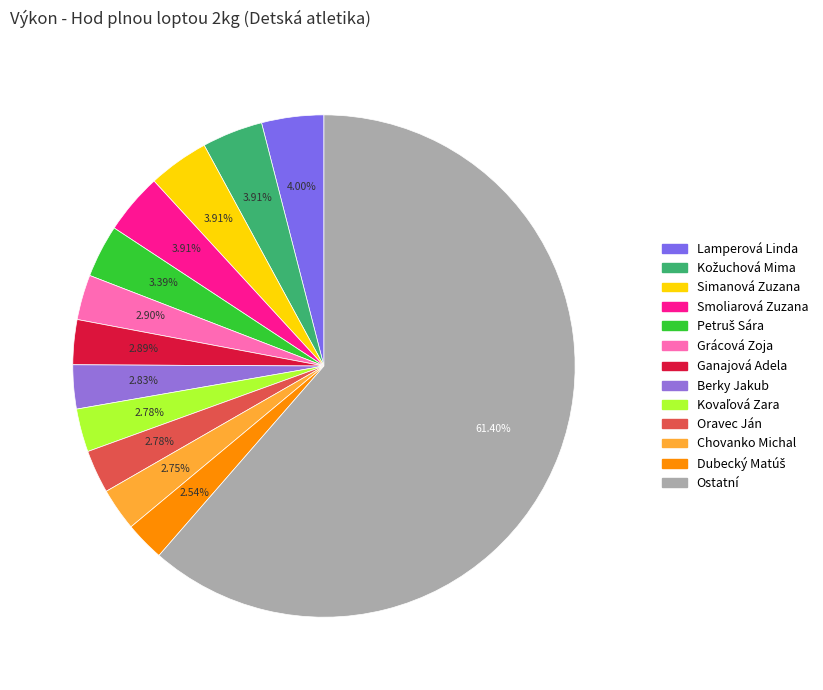

To the nearest percent, what is the difference between the largest and smallest slice percentages?

59%